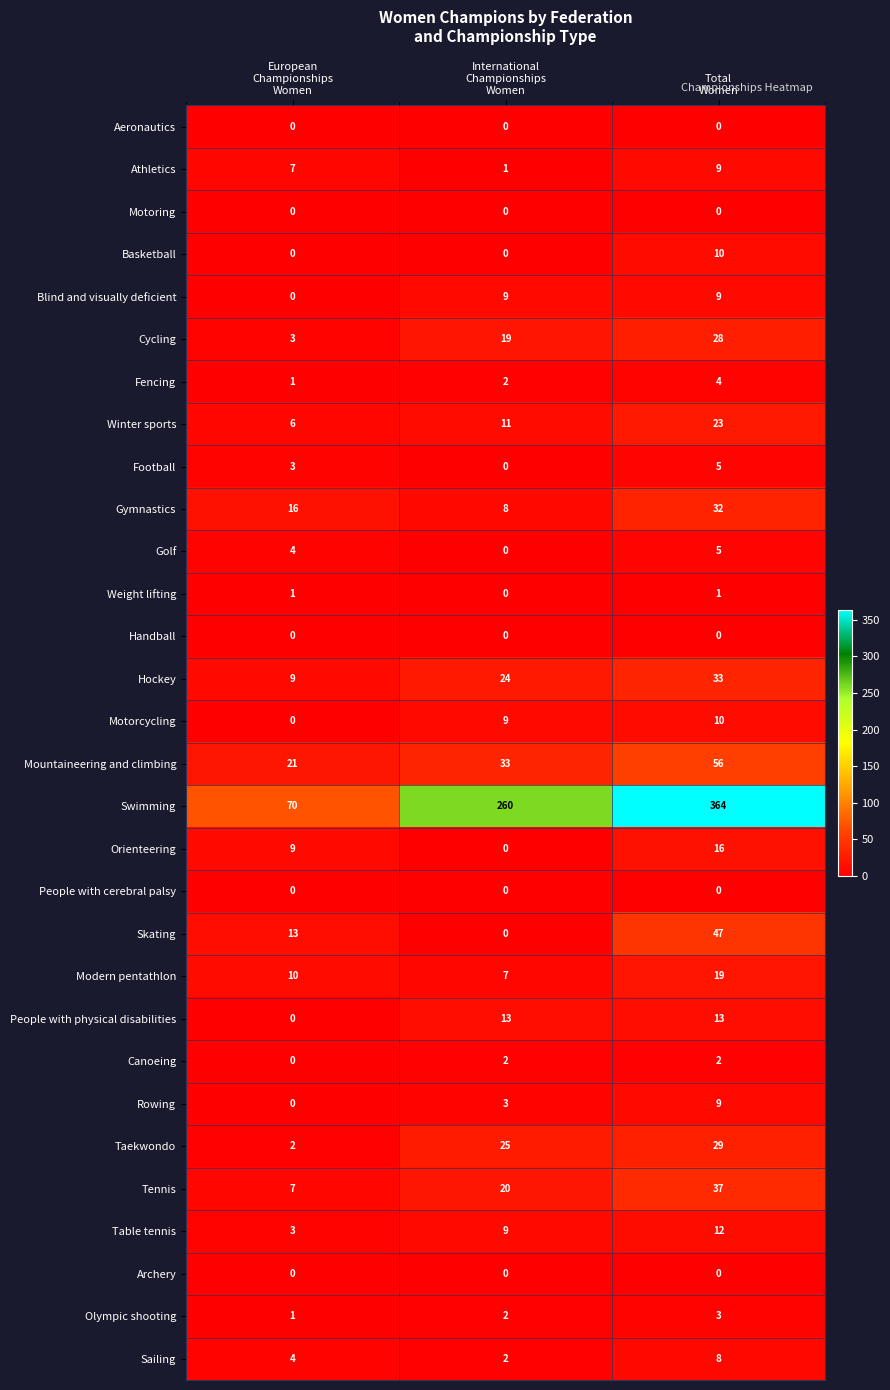

What is the average value of the Modern pentathlon series?

12